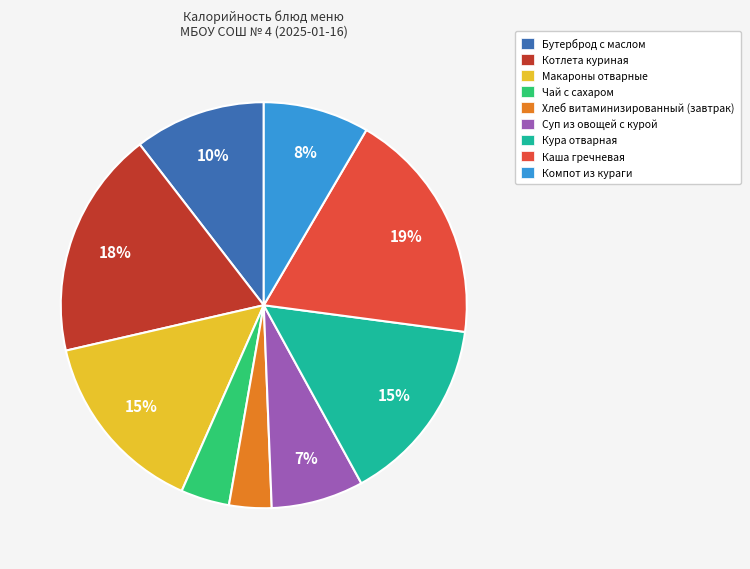

Does Хлеб витаминизированный (завтрак) account for over 50% of the chart?

No